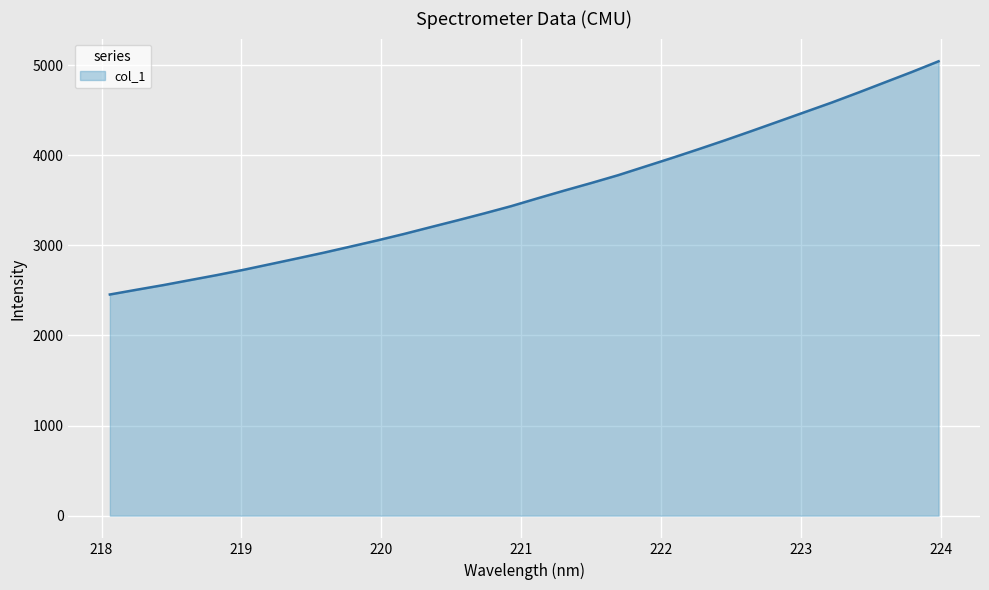

What is the average value?

3573.7